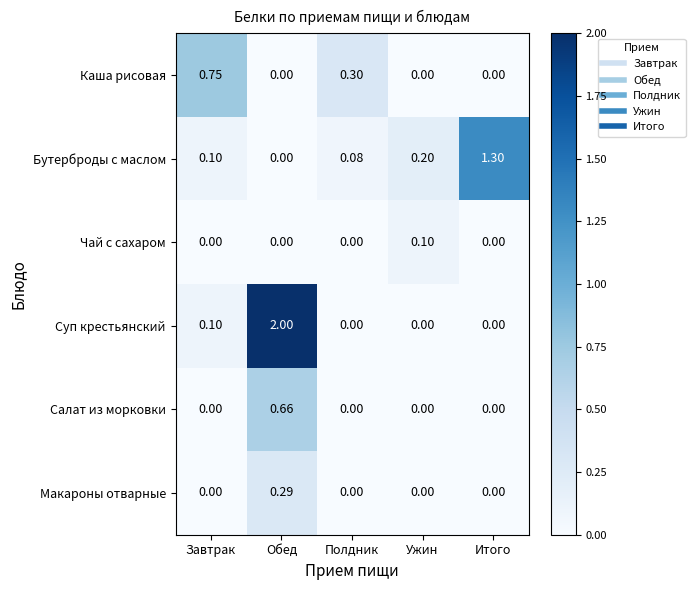

How many positive values does the Макароны отварные series have?

1